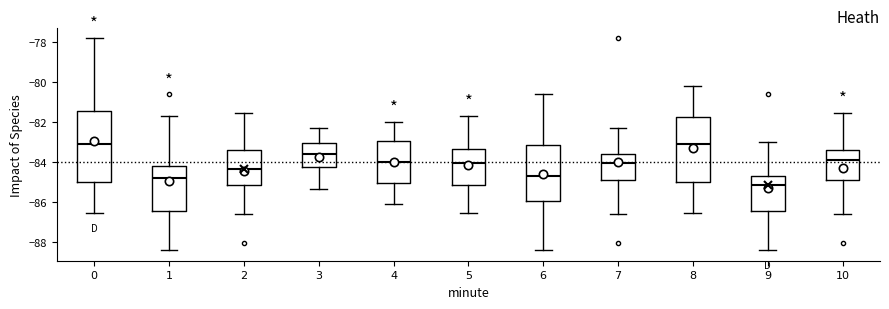

Which box is the tallest, from its lower edge to its upper edge?

0